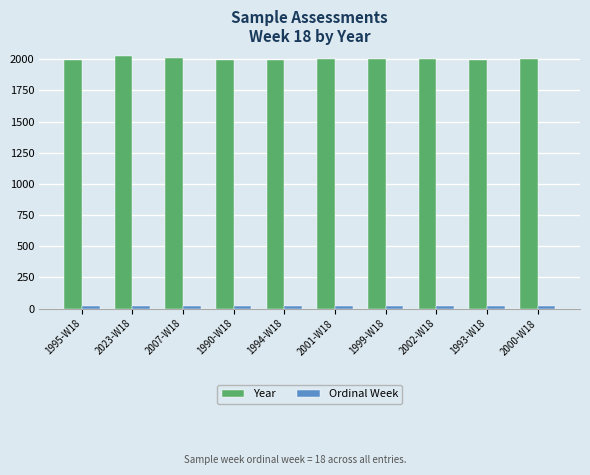

At how many categories does at least one series exceed 276?

10